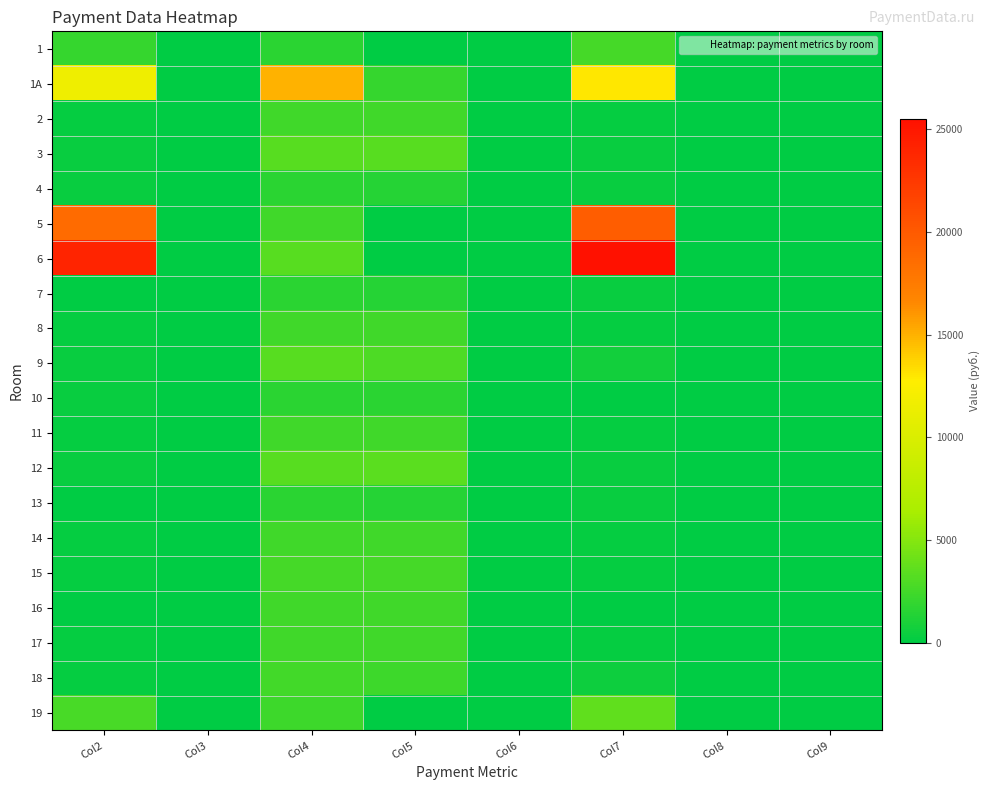

Rank the series at Col7 from lowest to highest value.

16, 10, 17, 14, 8, 11, 2, 15, 12, 7, 4, 13, 3, 18, 9, 1, 19, 1A, 5, 6